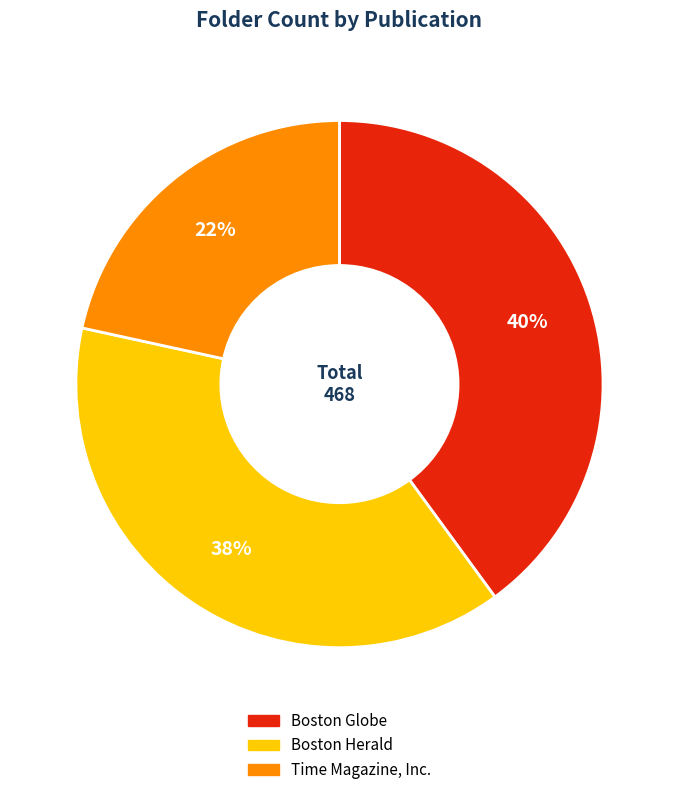

How many slices are in this pie chart?

3